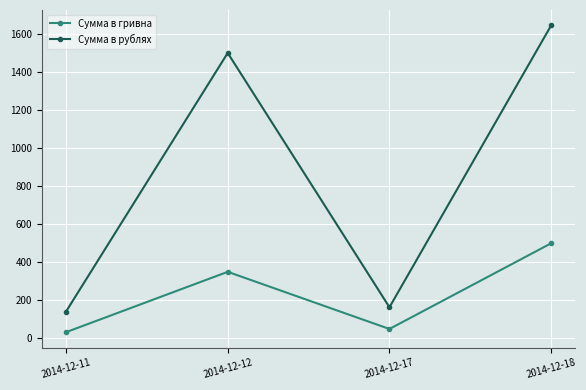

True or false: Сумма в рублях and Сумма в гривна cross at least once.

False